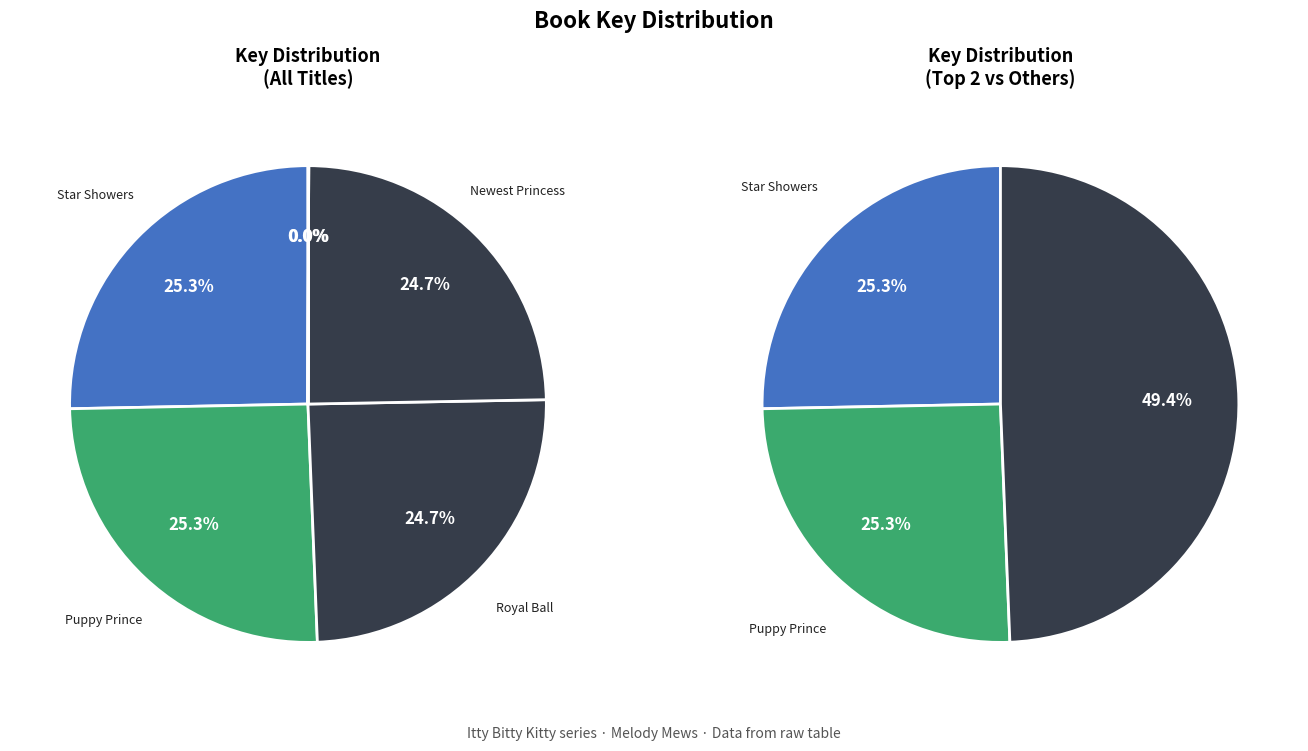

Between Royal Ball and Puppy Prince, which is larger?

Puppy Prince